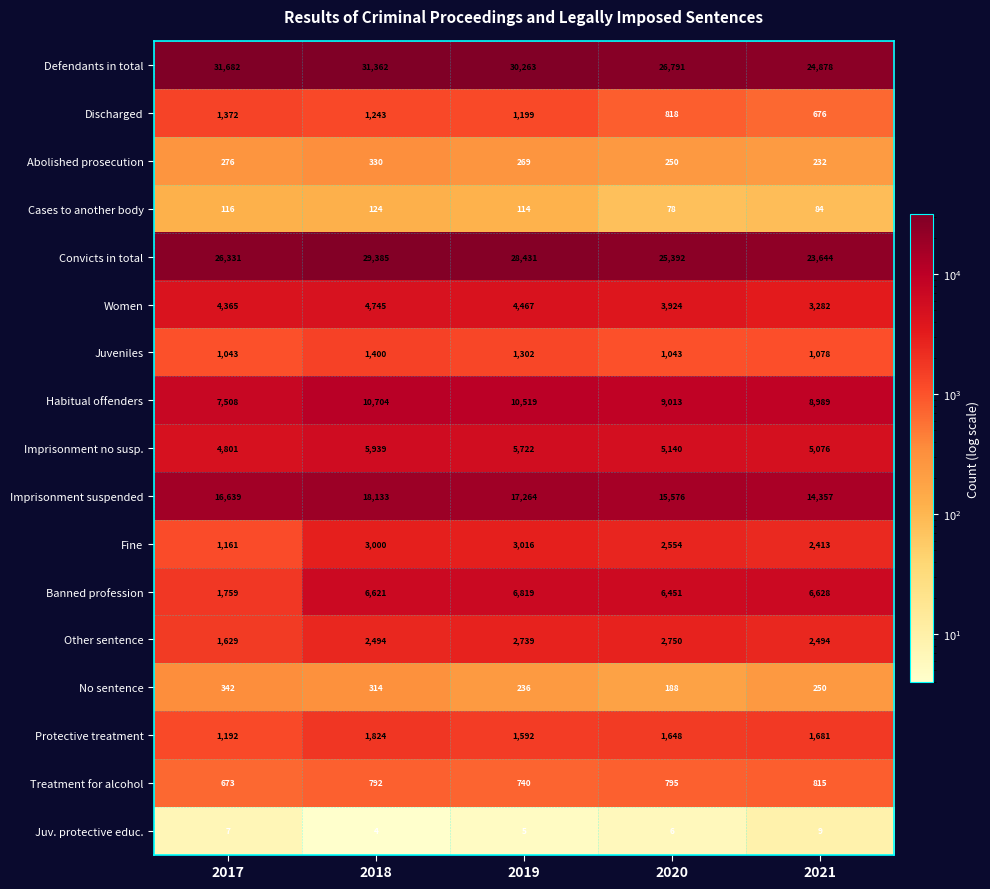

Which label corresponds to the largest value in the chart?

2017